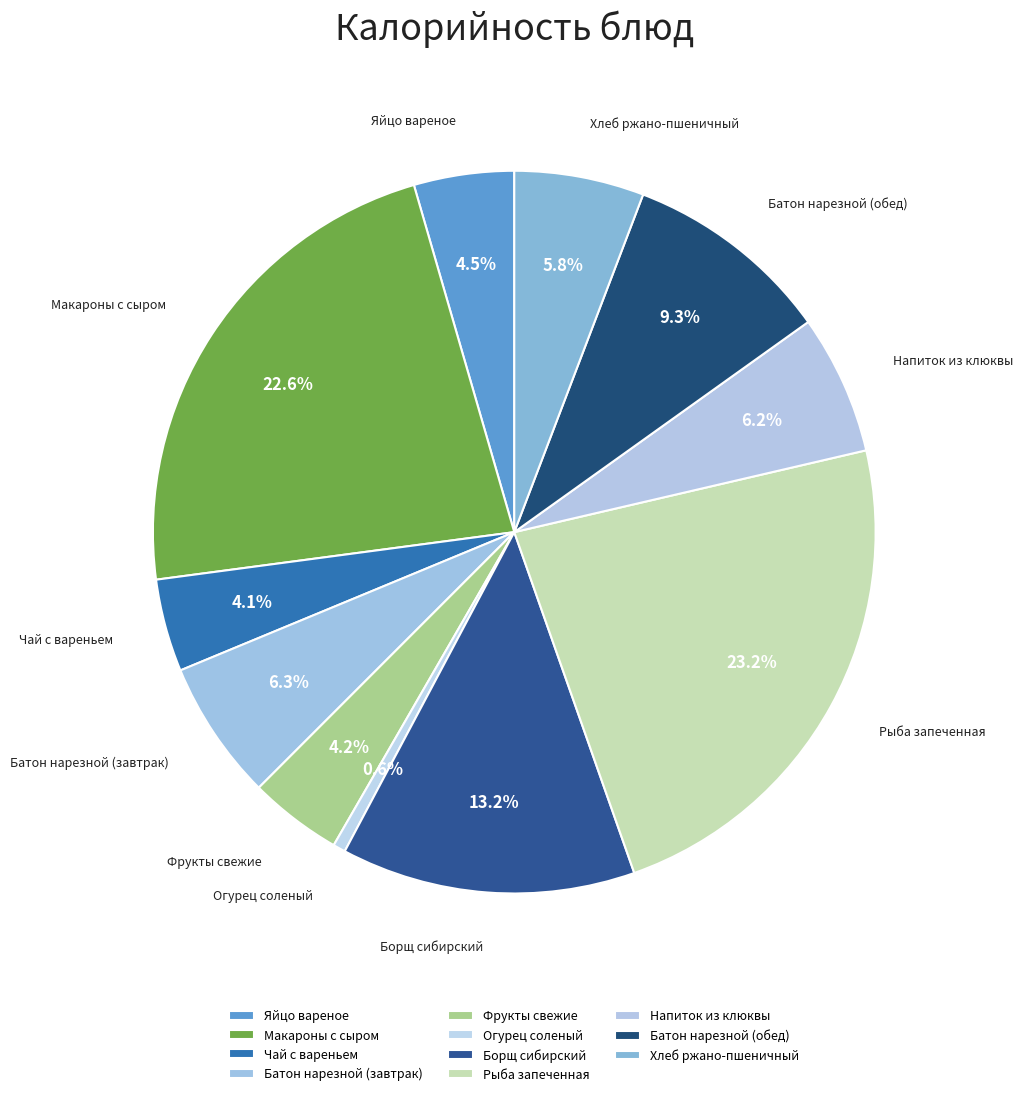

What is the change in value from Батон нарезной (обед) to Хлеб ржано-пшеничный?

-49.4